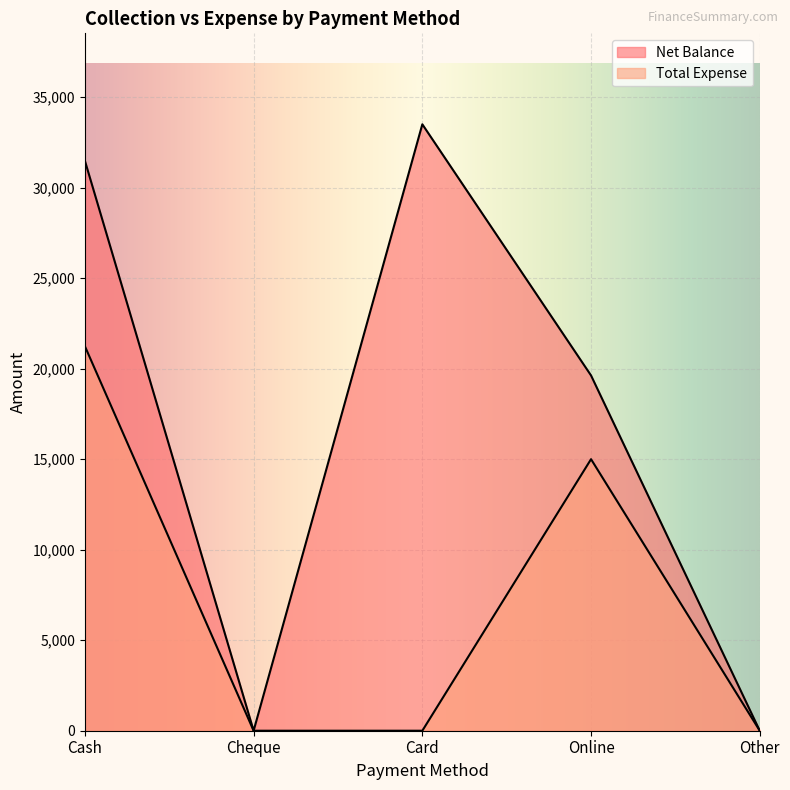

What is the spread (max minus min) of values at Online?

4625